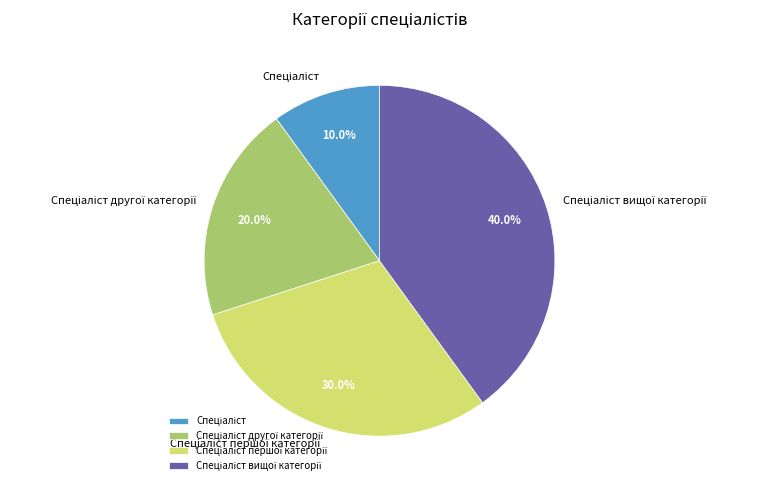

Is there any slice that represents more than half of the pie?

No